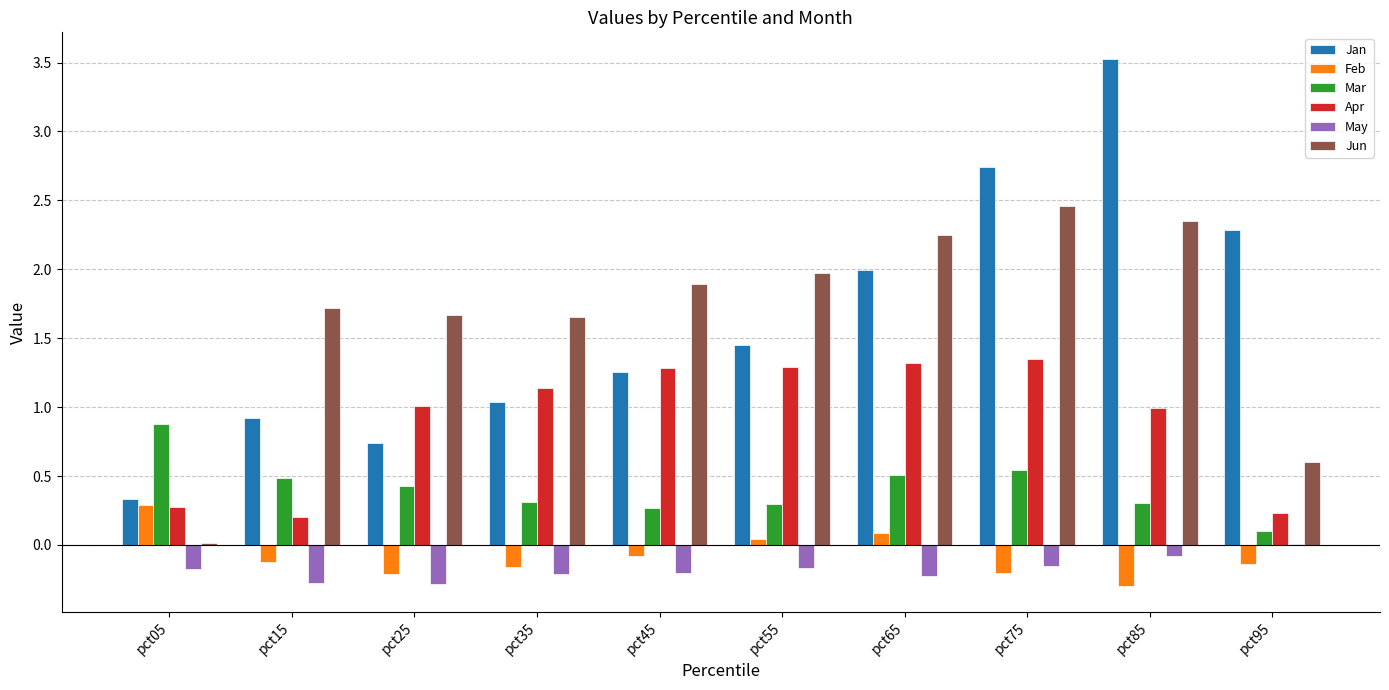

Which category has the highest value in the May series?

pct95